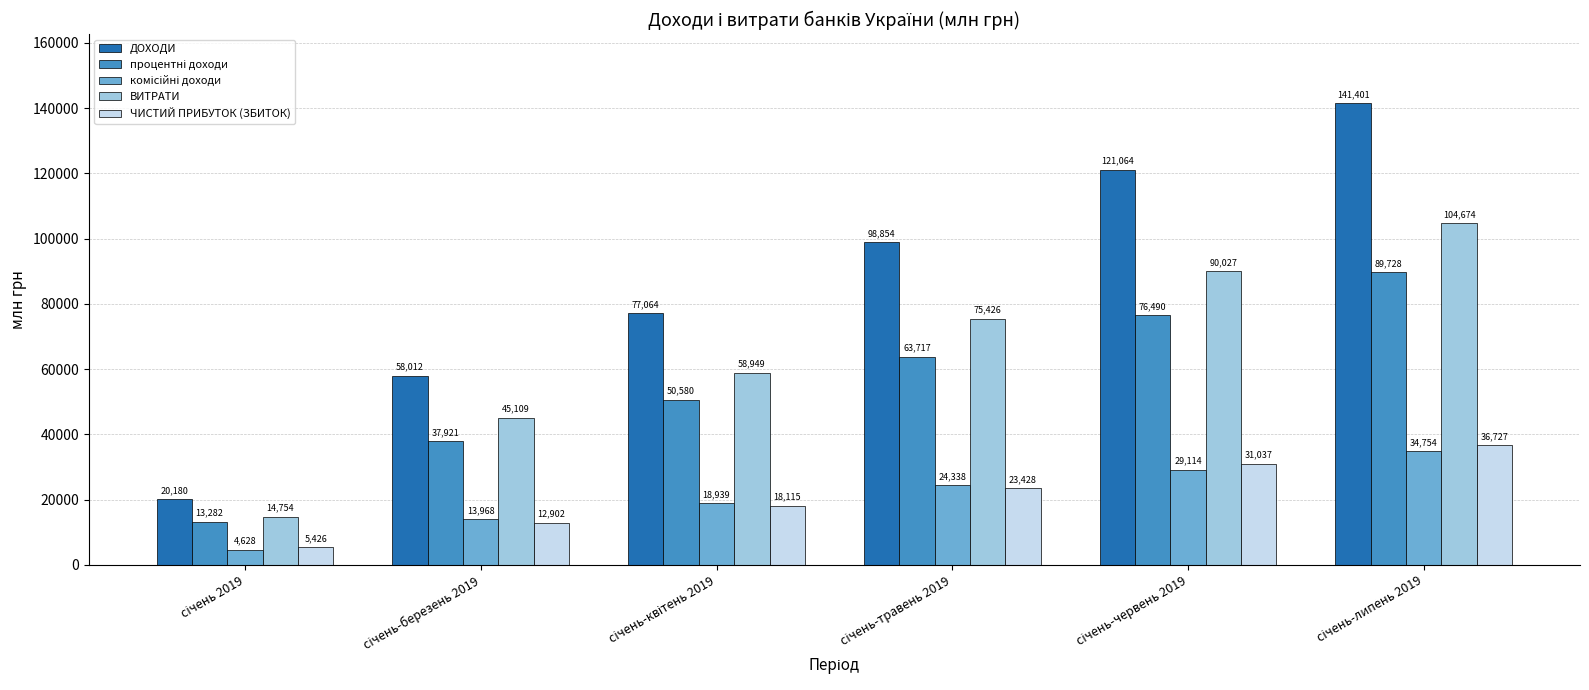

What is the difference between the maximum and minimum values in the ВИТРАТИ series?

89920